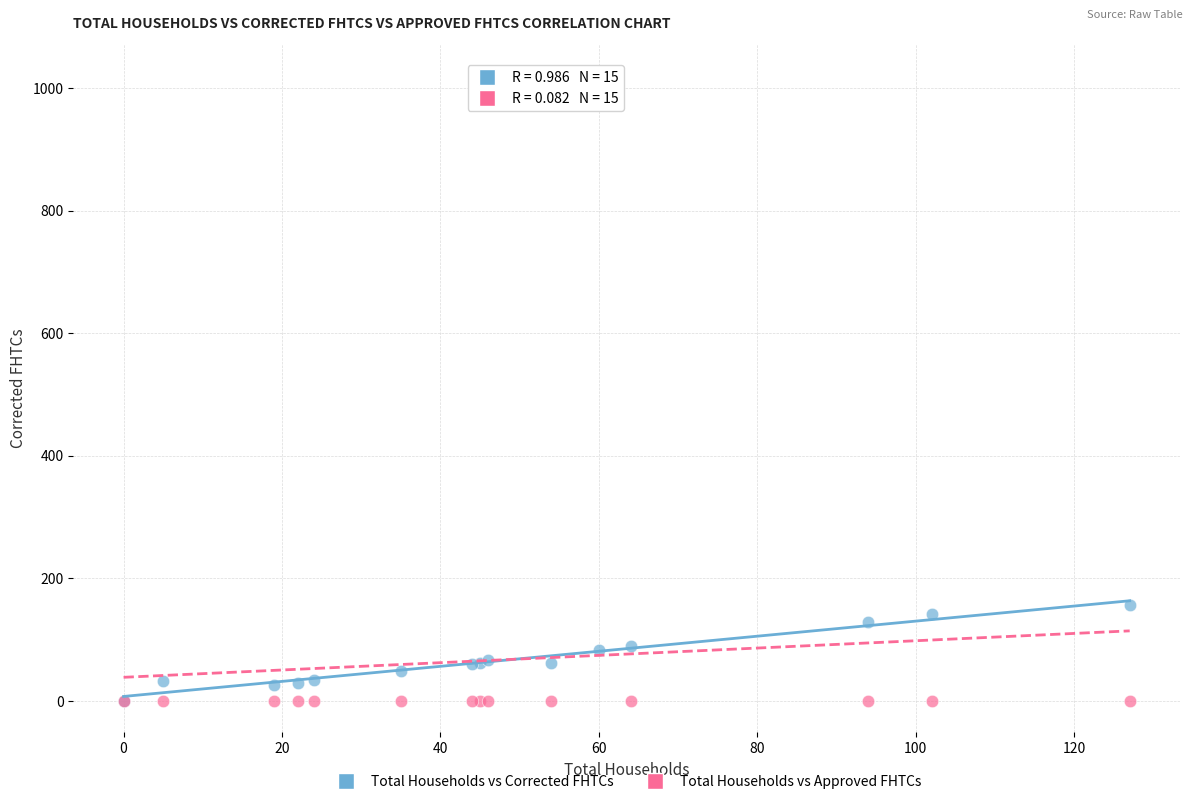

Across all series, what Y value is closest to 510?

156